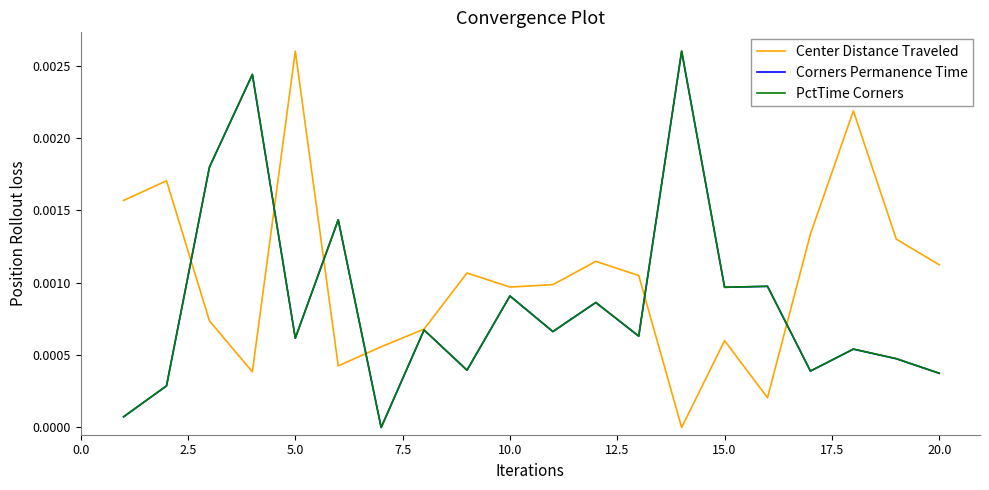

Which series has the largest total across all categories?

Center Distance Traveled